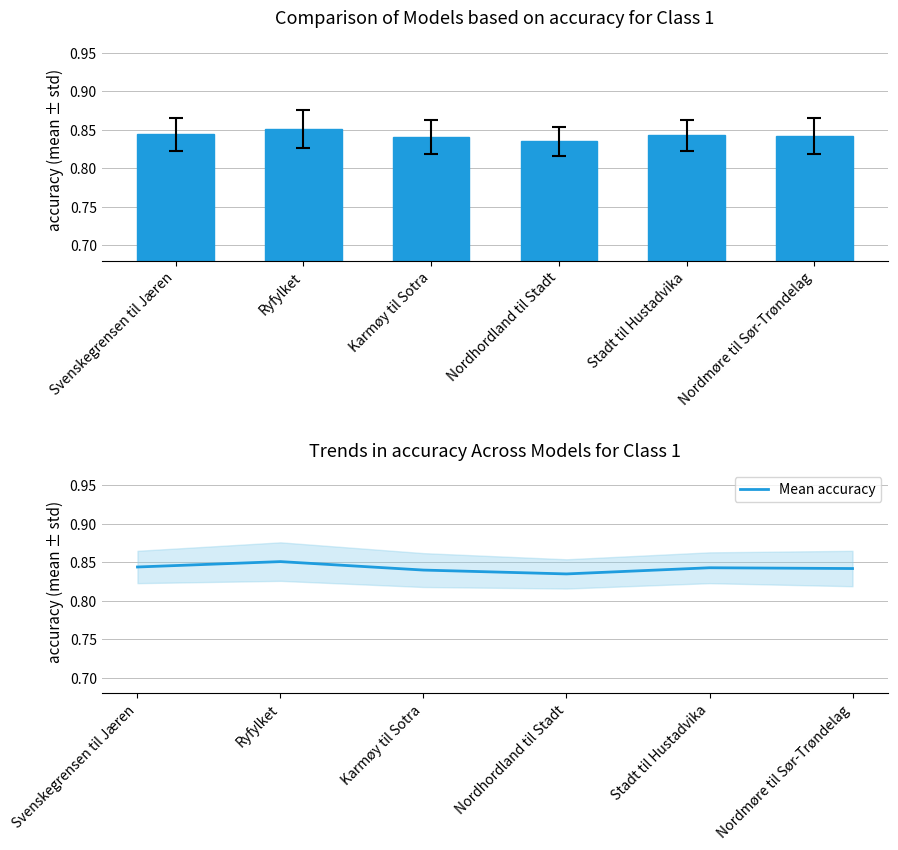

List the labels in order of value, largest first.

Ryfylket, Svenskegrensen til Jæren, Stadt til Hustadvika, Nordmøre til Sør-Trøndelag, Karmøy til Sotra, Nordhordland til Stadt